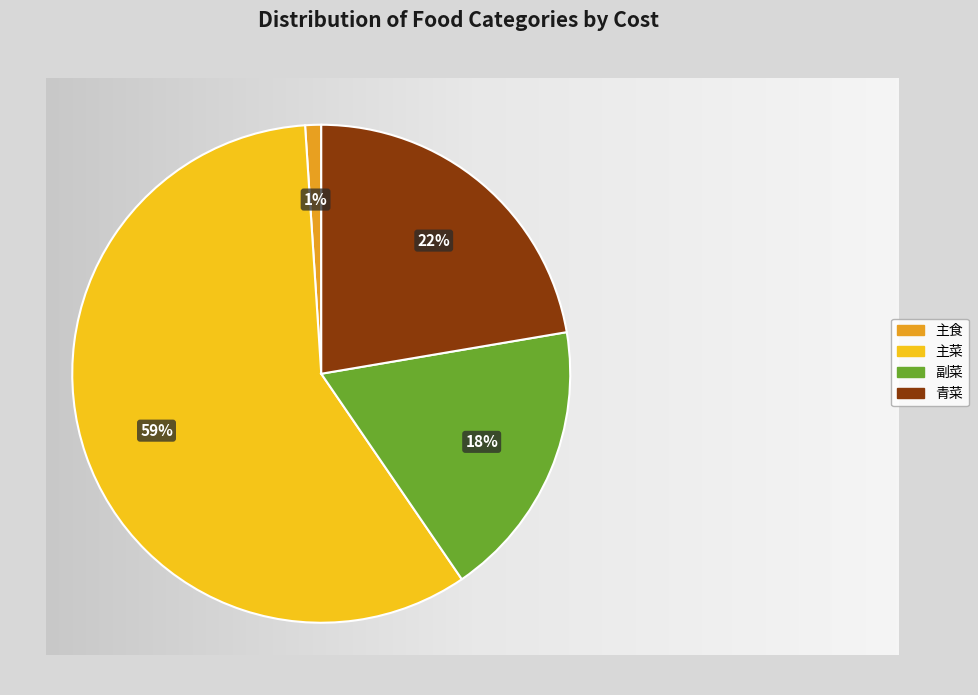

What is the smallest slice in the pie chart?

主食